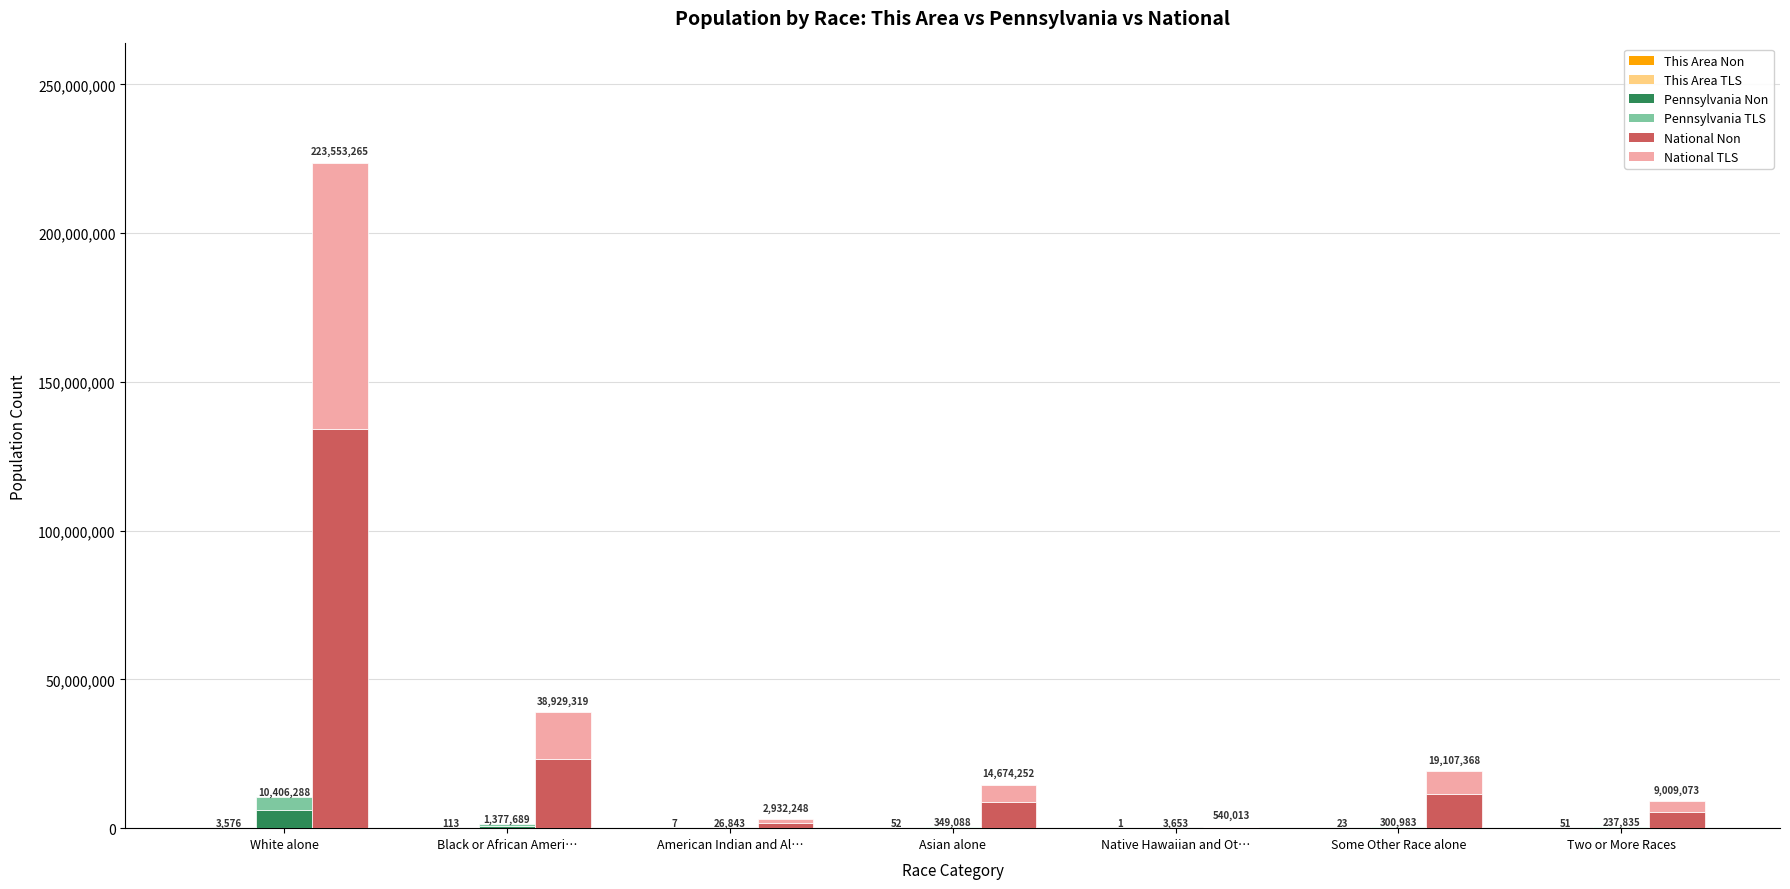

What is the sum of all Pennsylvania (upper) values?

5080951.6